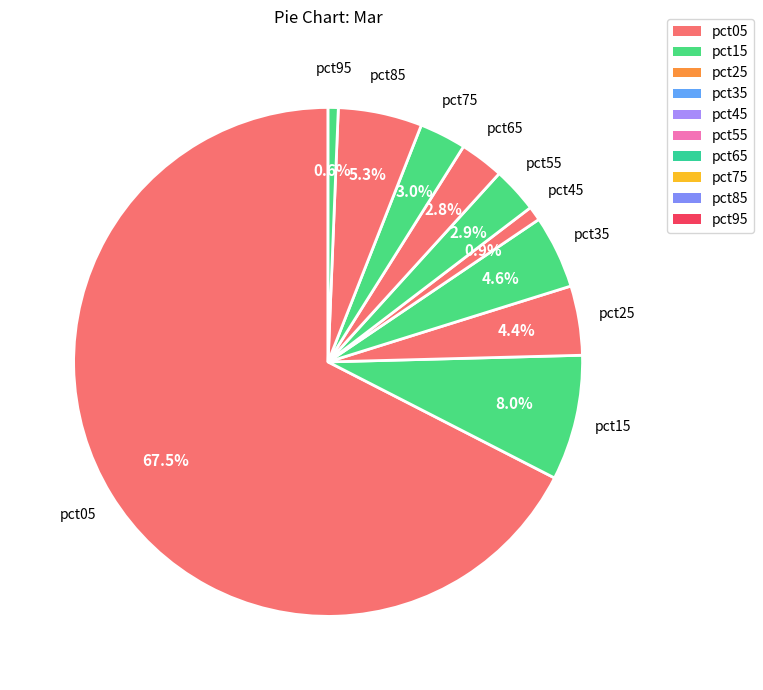

How many slices are in this pie chart?

10